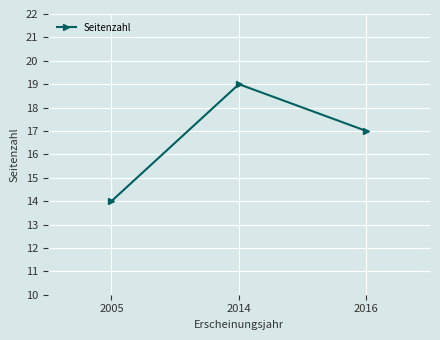

The value at 2016 is 10. True or false?

False